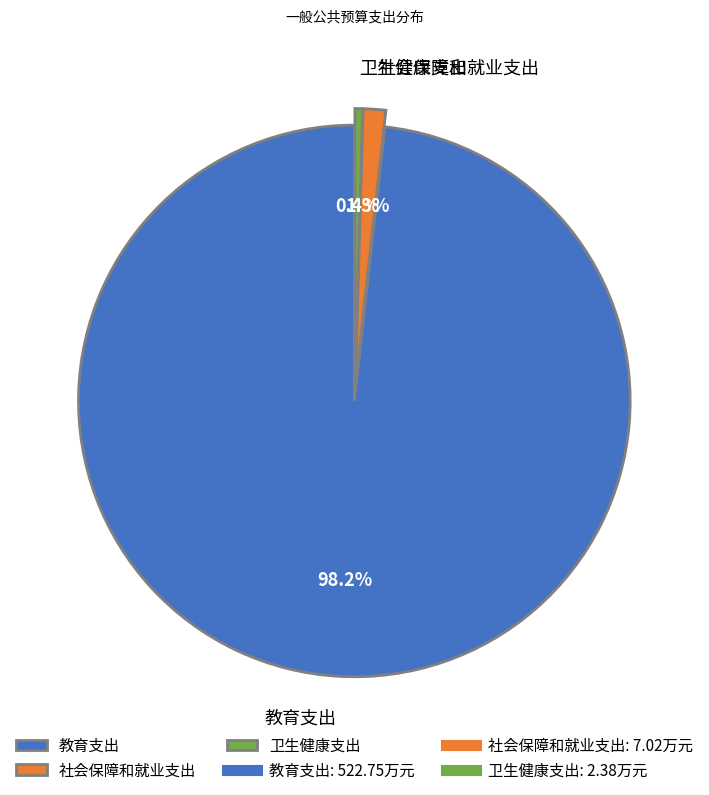

Between 社会保障和就业支出 and 卫生健康支出, which is larger?

社会保障和就业支出